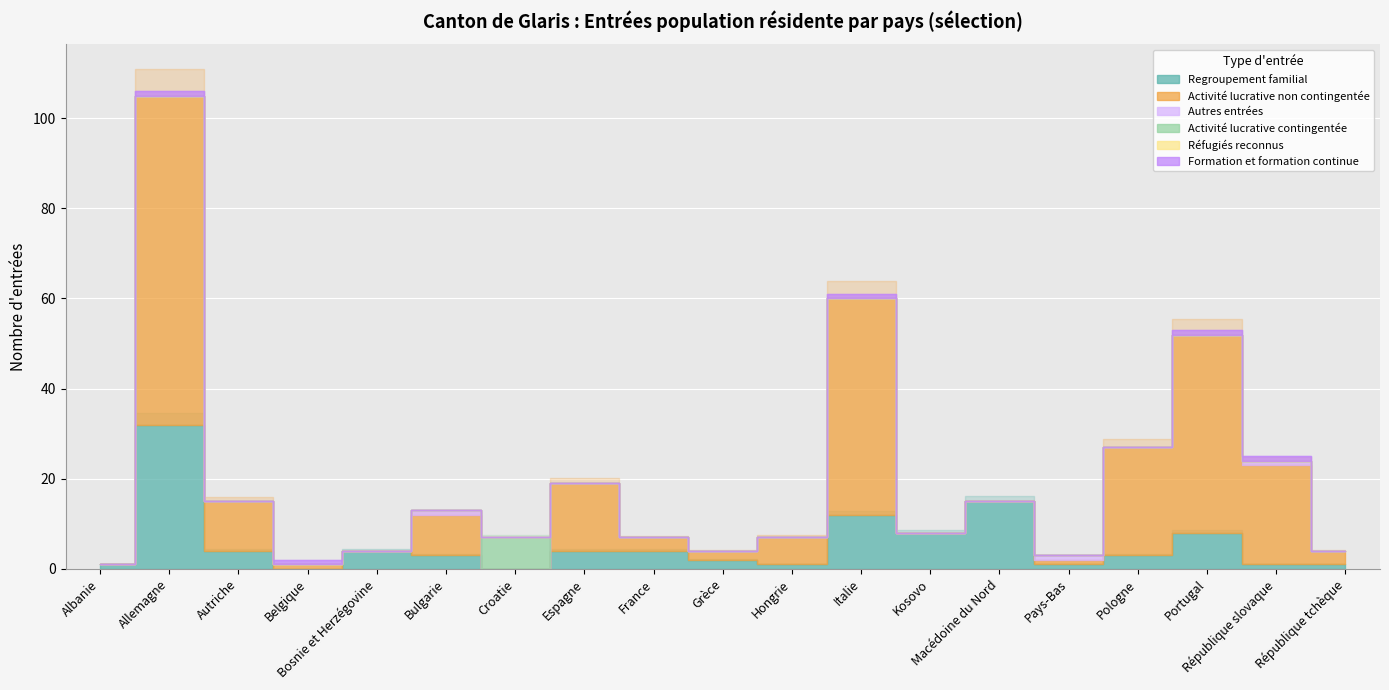

How many categories are shown in the chart?

19